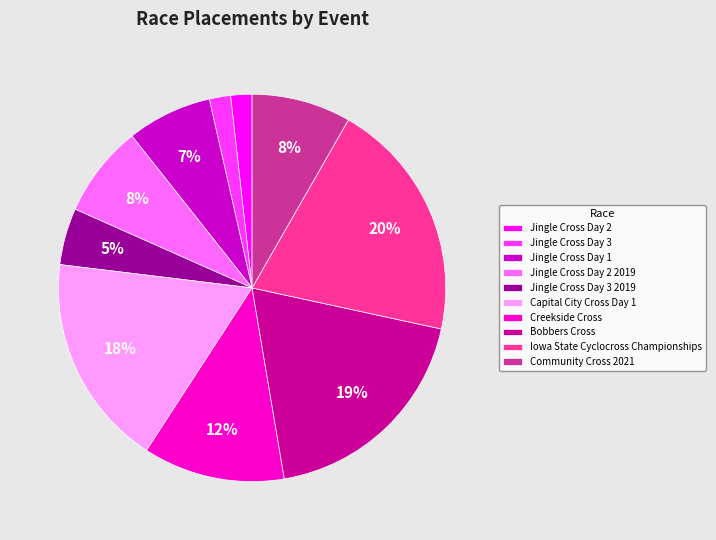

Is it true that Iowa State Cyclocross Championships is 20% of the pie?

True